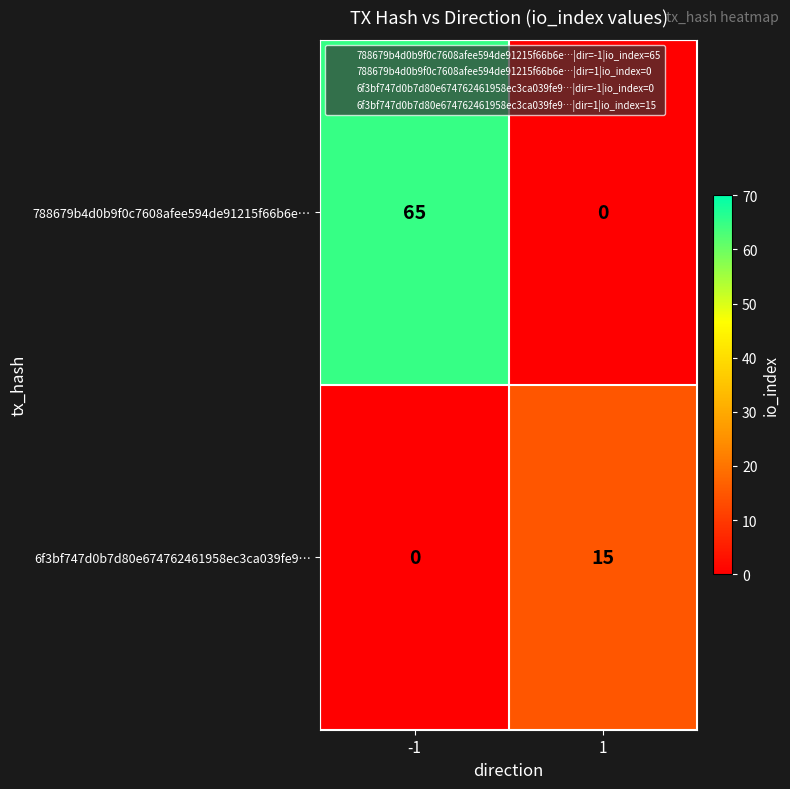

Which series has the largest total across all categories?

788679b4d0b9f0c7608afee594de91215f66b6e…